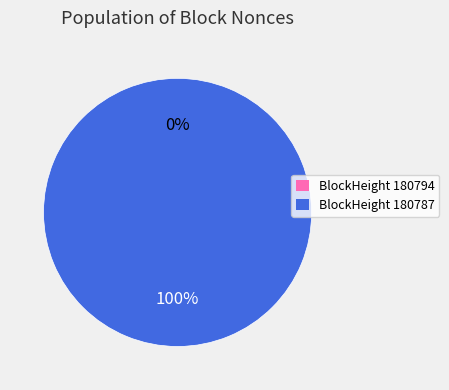

Which has a higher value, 180794 or 180787?

180787